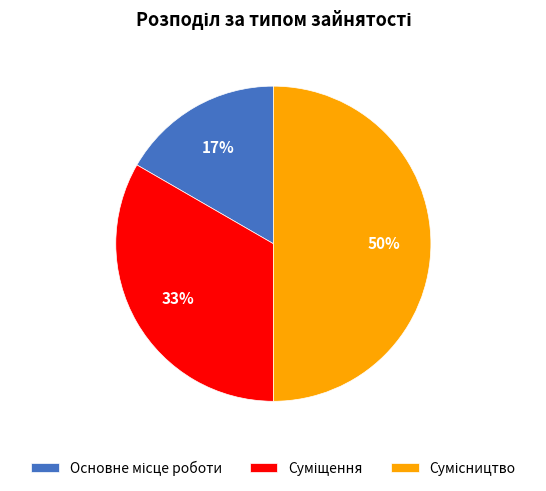

To the nearest percent, what is the difference between the largest and smallest slice percentages?

33%